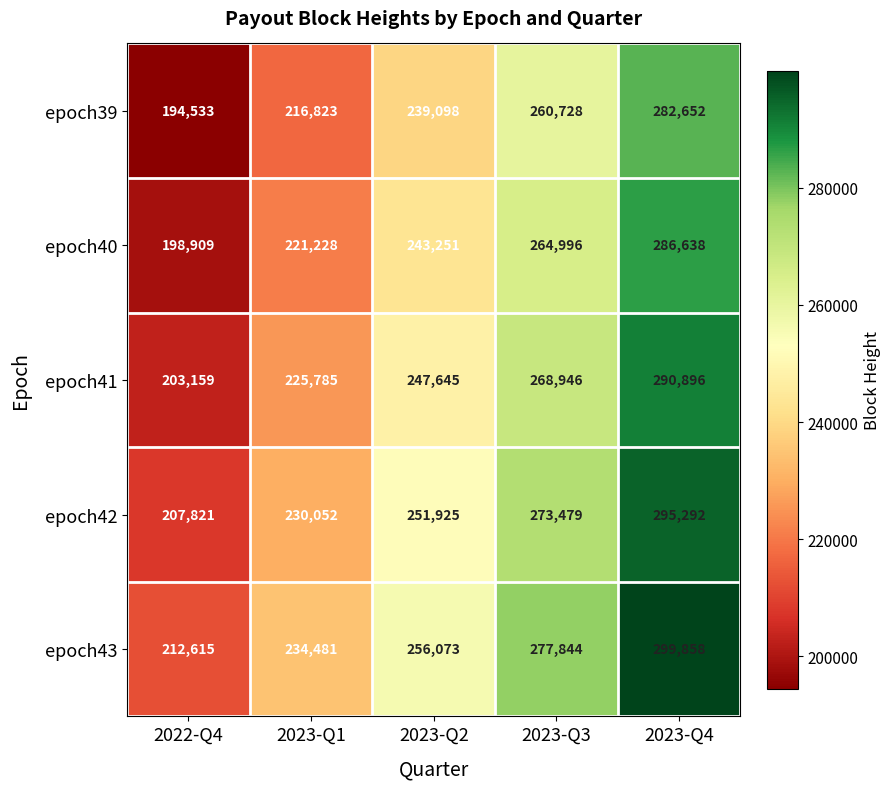

At 2023-Q1, list the series in order from largest to smallest.

epoch43, epoch42, epoch41, epoch40, epoch39